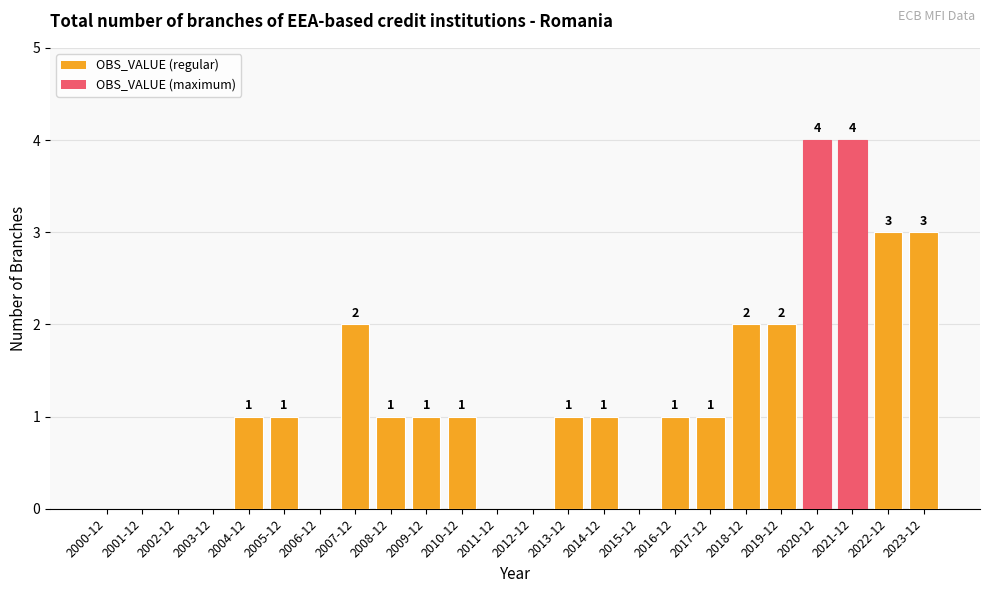

Is it true that the value at 2008-12 is 0?

False